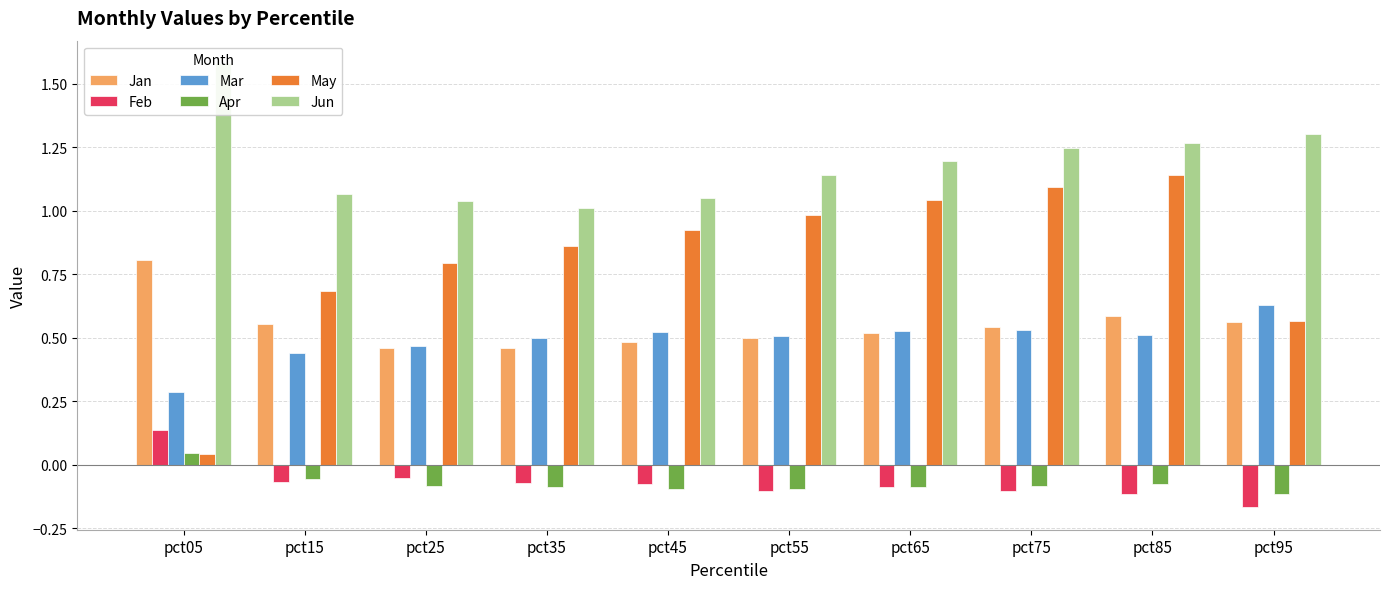

Which has a higher value, pct15 or pct85?

pct85